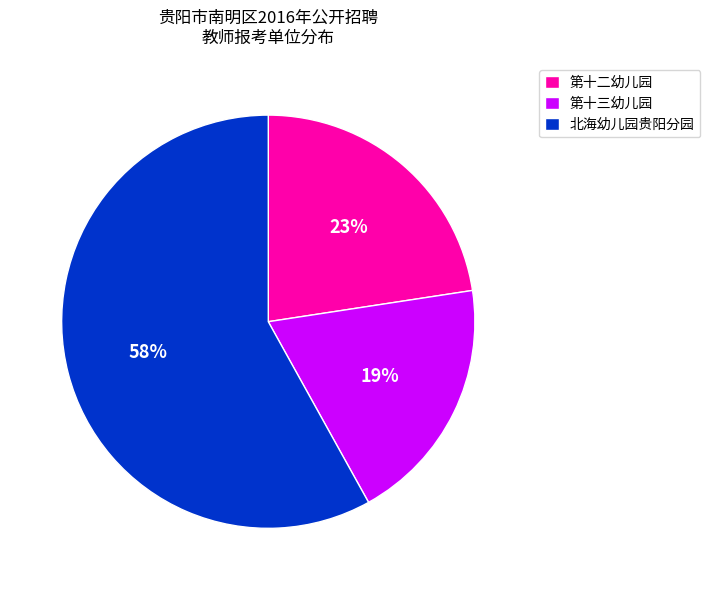

To the nearest percent, what portion does 北海幼儿园贵阳分园 represent?

58%